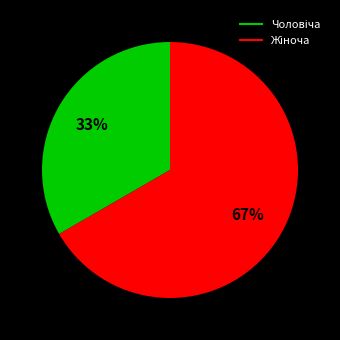

Is there any slice that represents more than half of the pie?

Yes